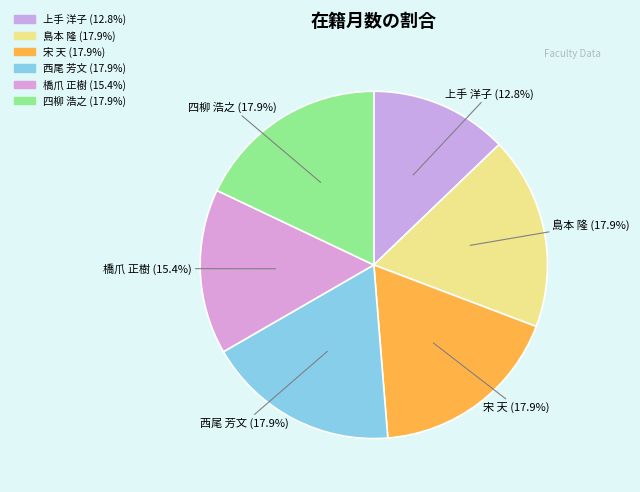

Which category has the smallest portion of the pie?

上手 洋子